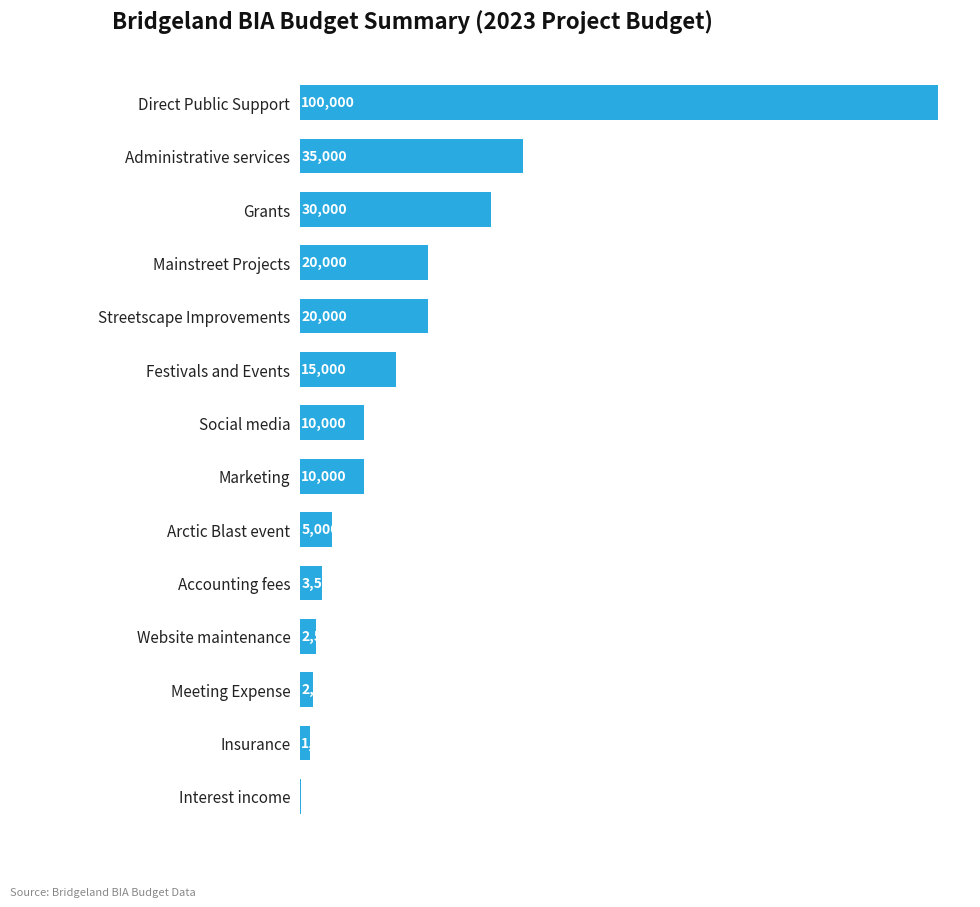

Where is the data nearest to the value 50042?

Administrative services